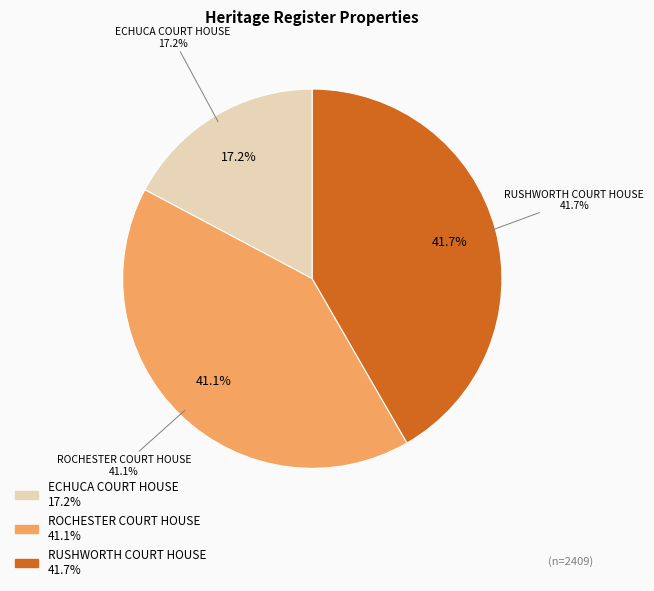

Does RUSHWORTH COURT HOUSE account for over 50% of the chart?

No